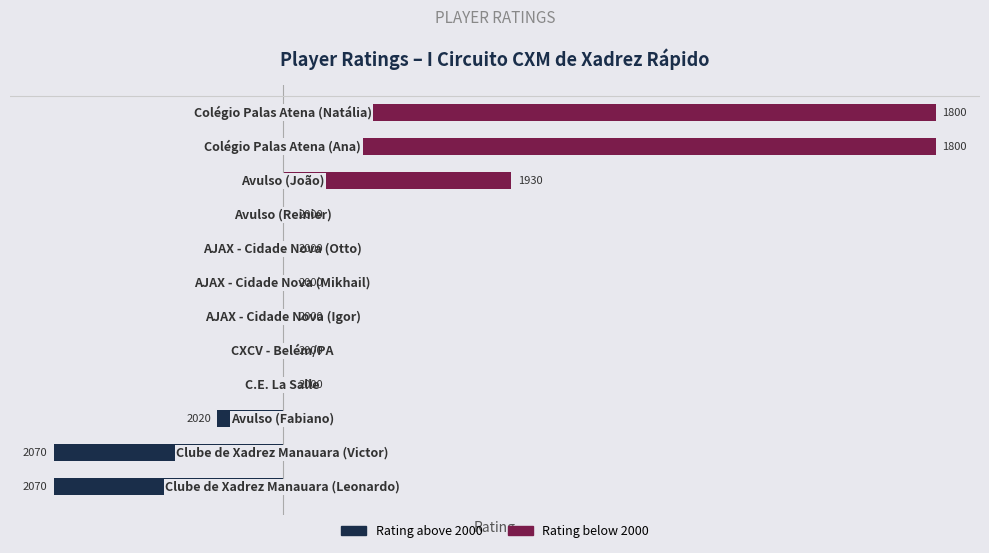

What is the smallest value displayed?

-70